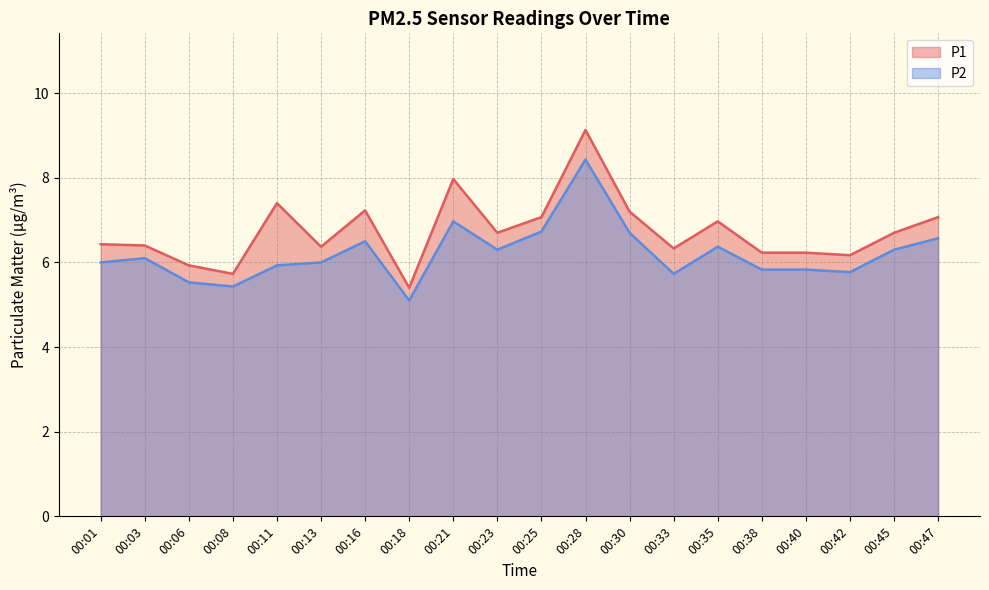

What is the value of the P1 point at the 20th from the left?

7.1